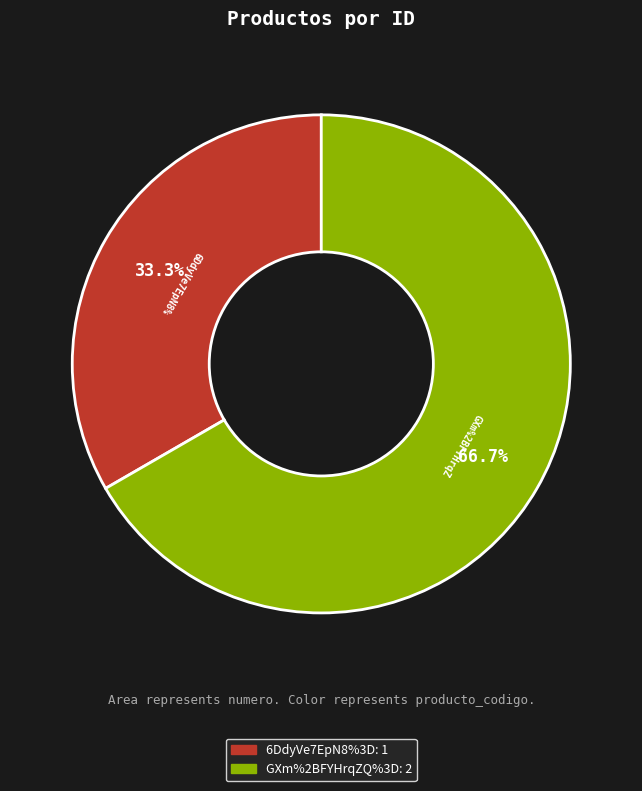

How many segments does this pie chart have?

2